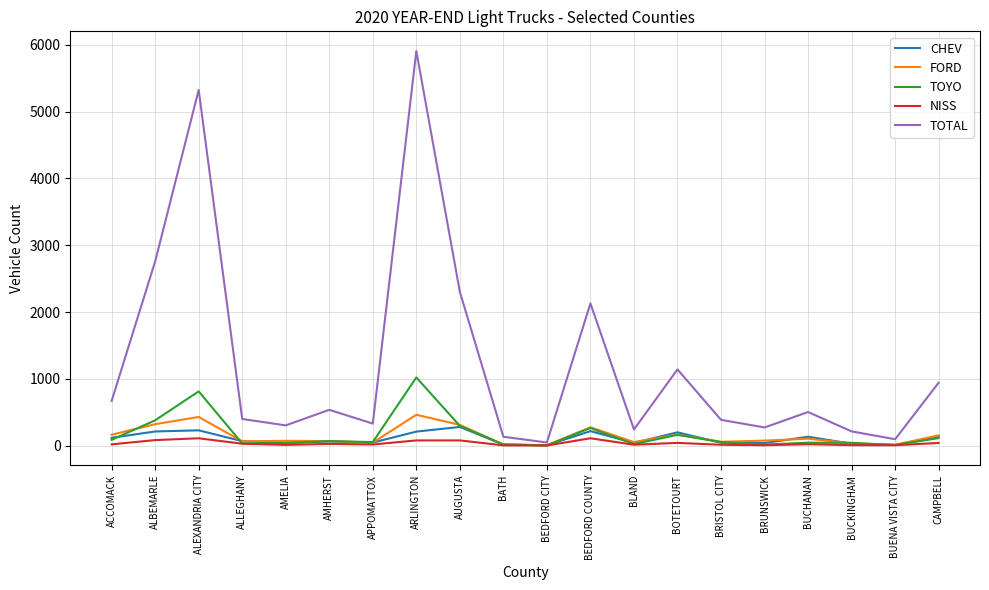

What is the approximate value of TOYO at AMELIA, to the nearest 10?

40